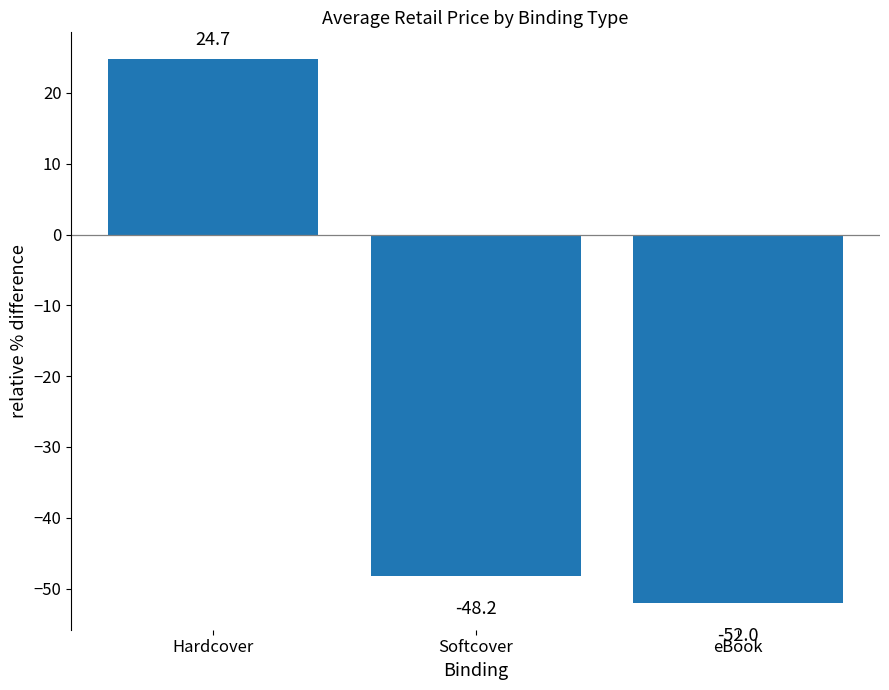

What is the maximum value shown in the chart?

24.7